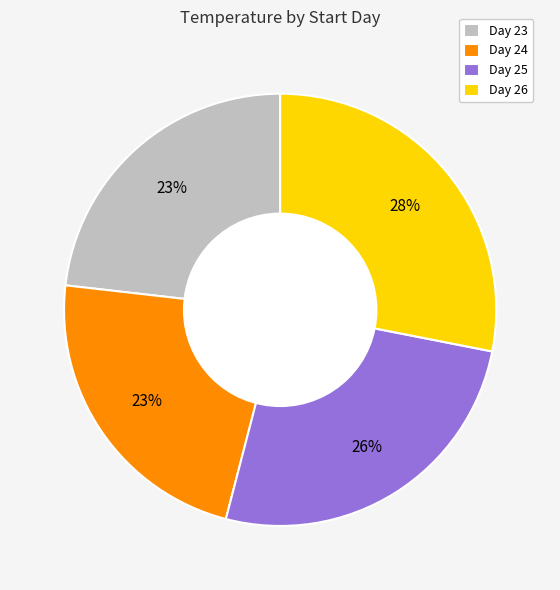

To the nearest percent, what is the difference between the Day 25 and Day 26 slice percentages?

2%